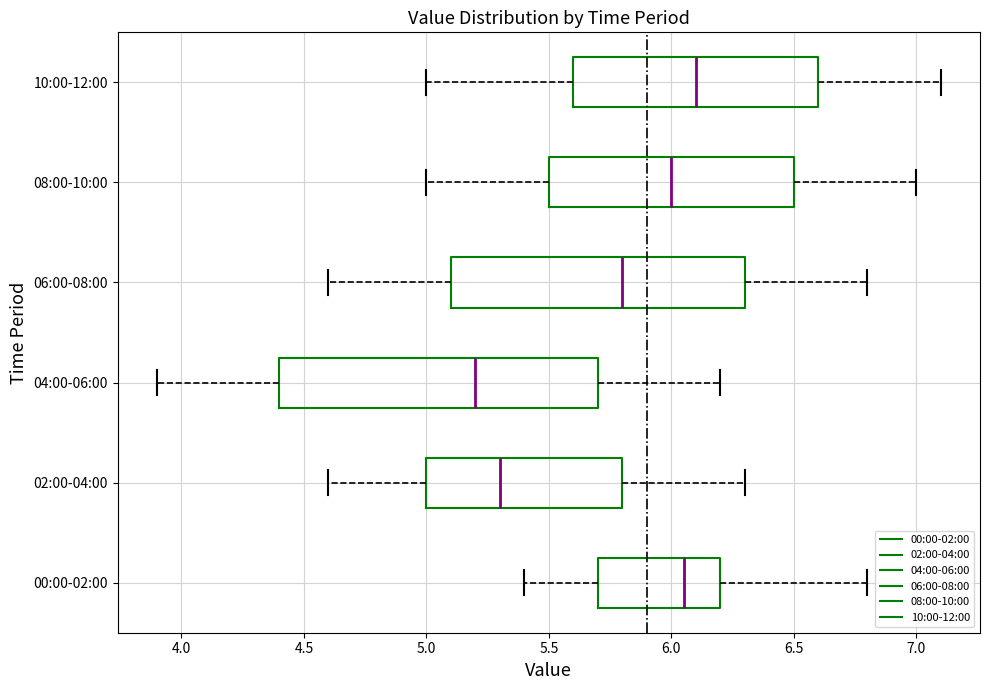

Which box is the widest, from its left edge to its right edge?

04:00-06:00